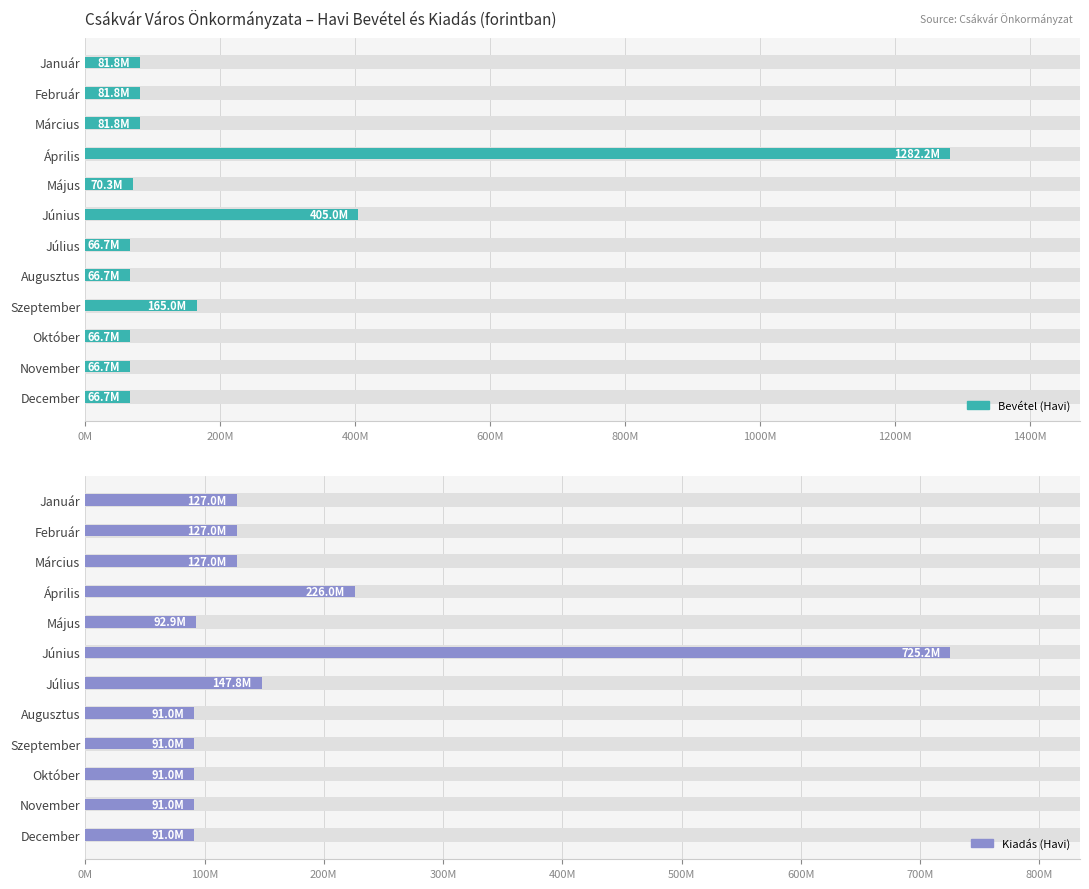

What is the smallest value displayed?

66650526